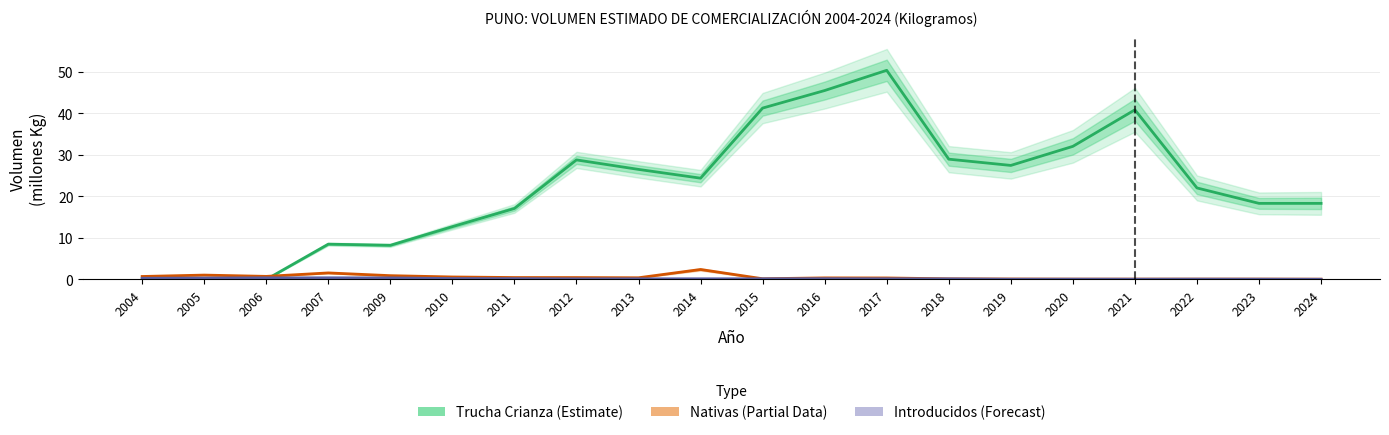

Is this an area chart (filled region under the line)?

No